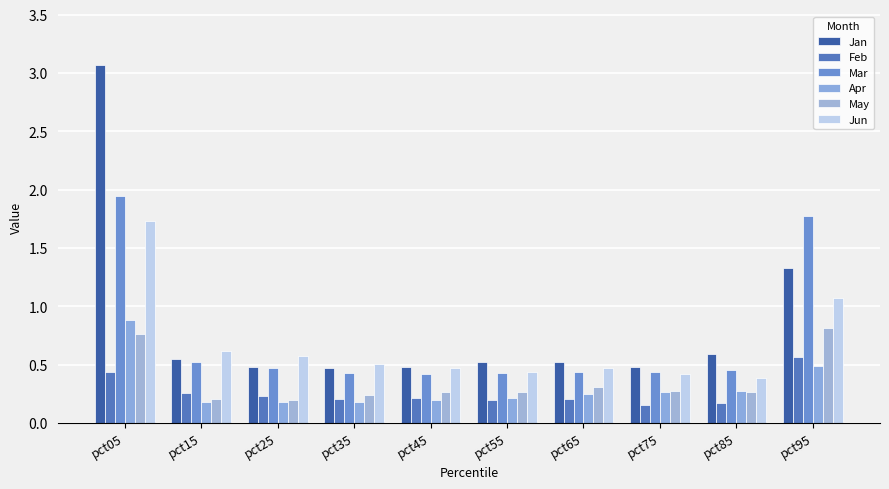

Count the number of data series in this chart.

6